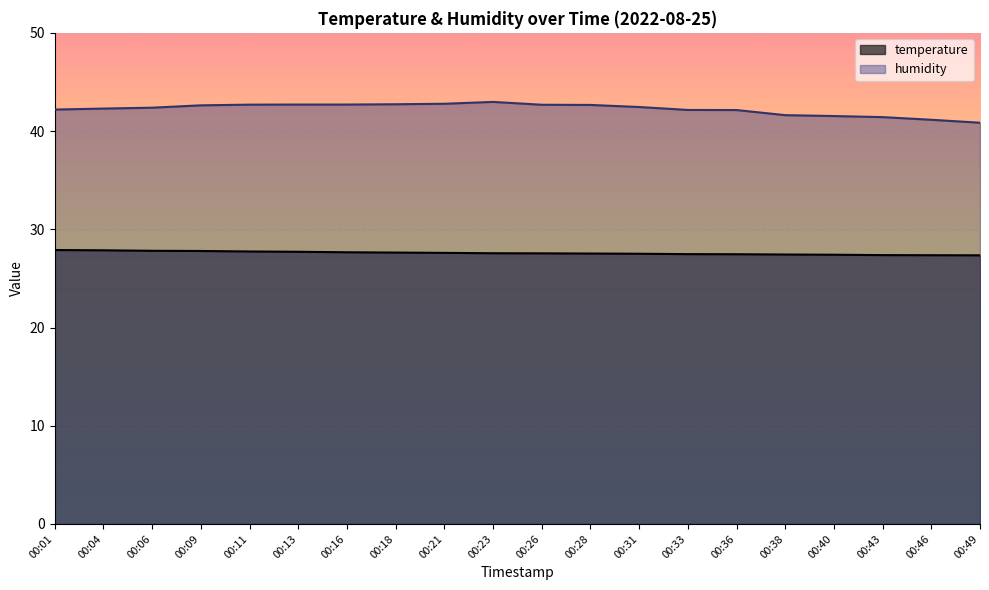

What is the difference between the maximum and minimum values in the temperature series?

0.5